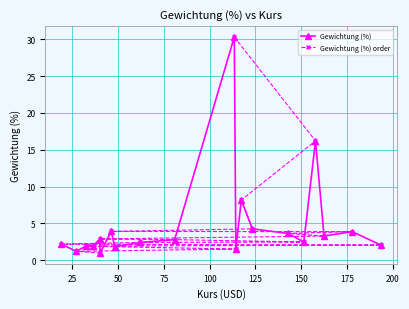

True or false: Gewichtung (%) order and Gewichtung (%) cross at least once.

True